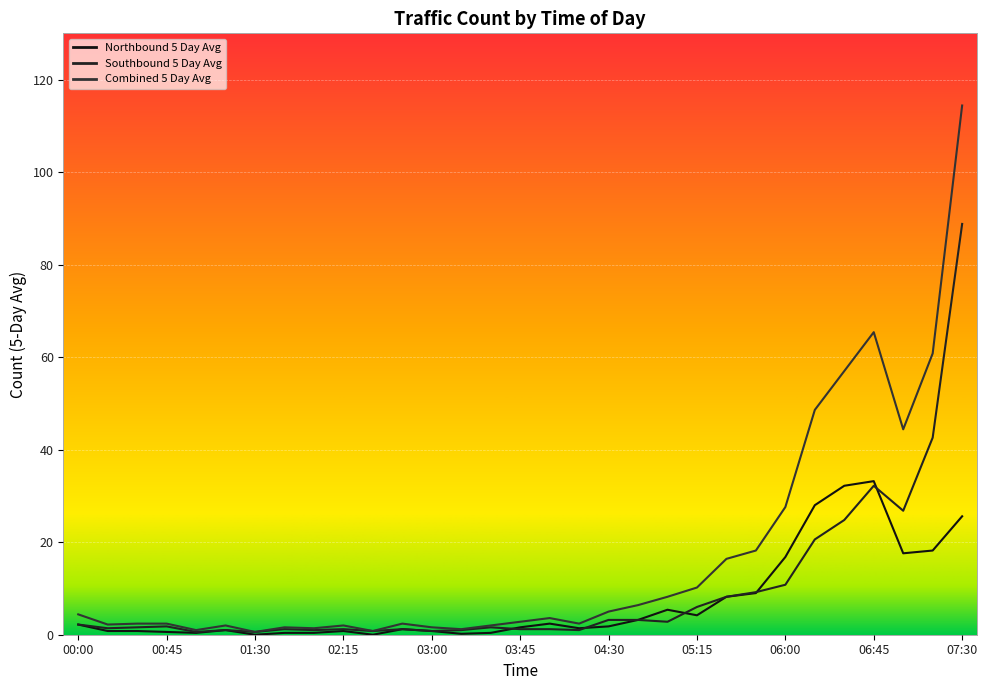

True or false: Combined 5 Day Avg and Southbound 5 Day Avg intersect in this chart.

False